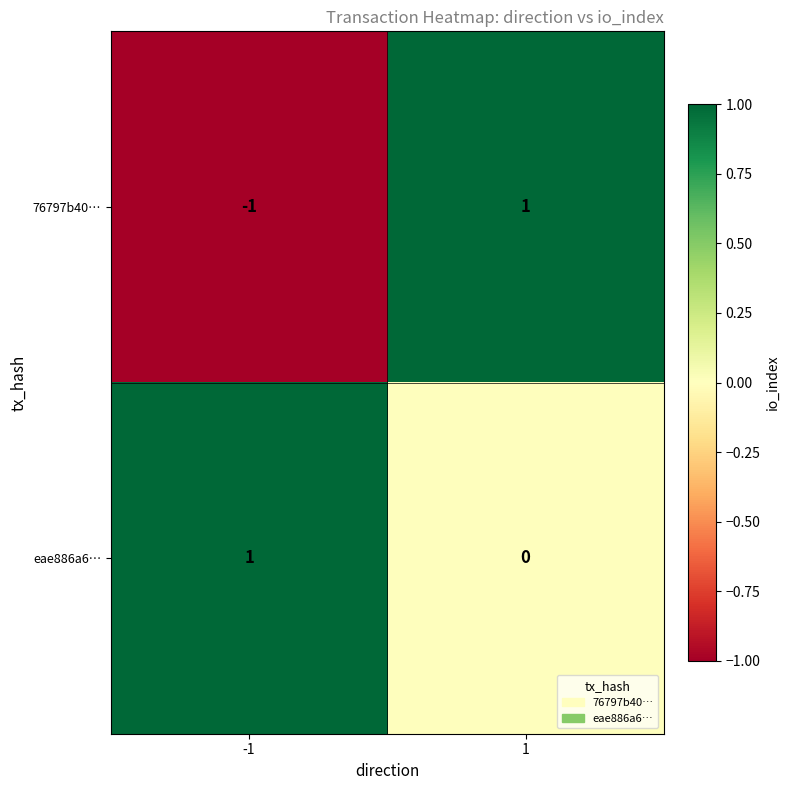

List the series in order of their overall mean, lowest first.

76797b40…, eae886a6…